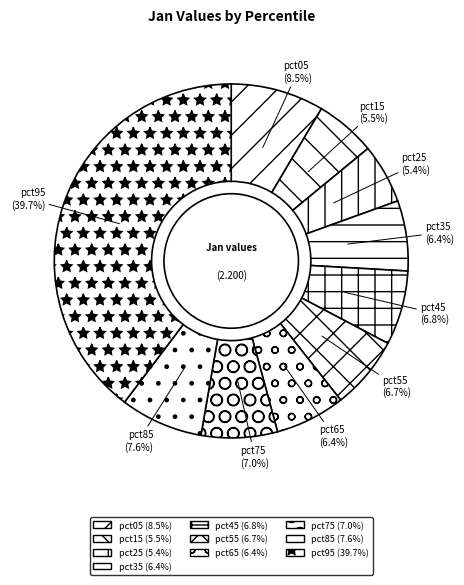

Combined, what portion of the pie is pct55 and pct15?

12.2%